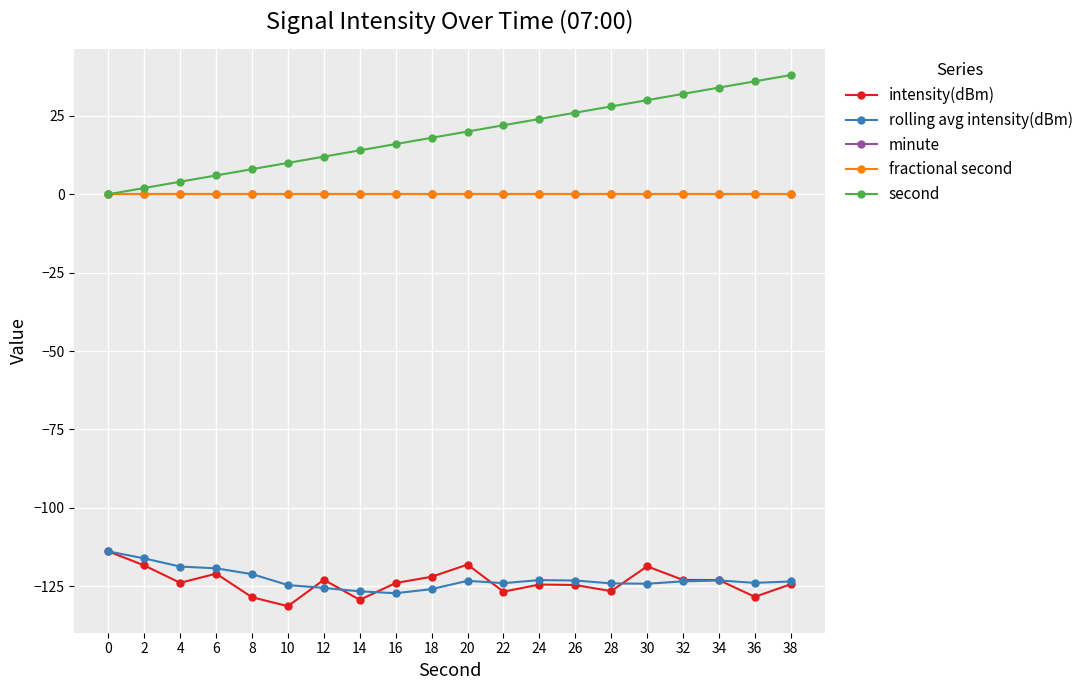

At which category does rolling avg intensity(dBm) reach its first local valley?

16